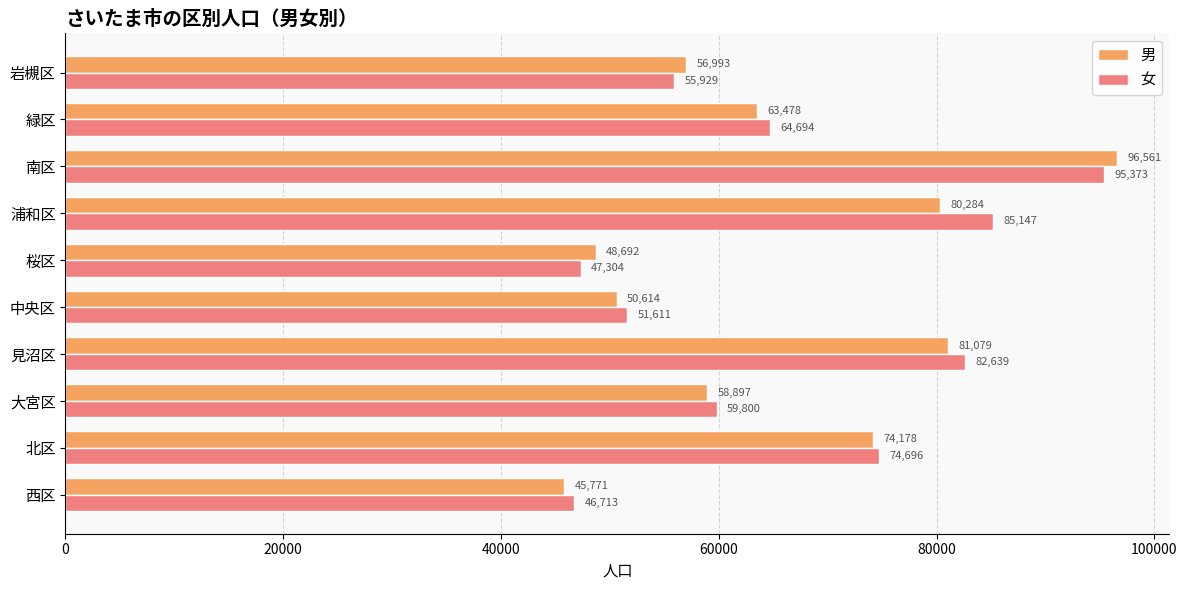

How many values in the 女 series are below 64694?

5